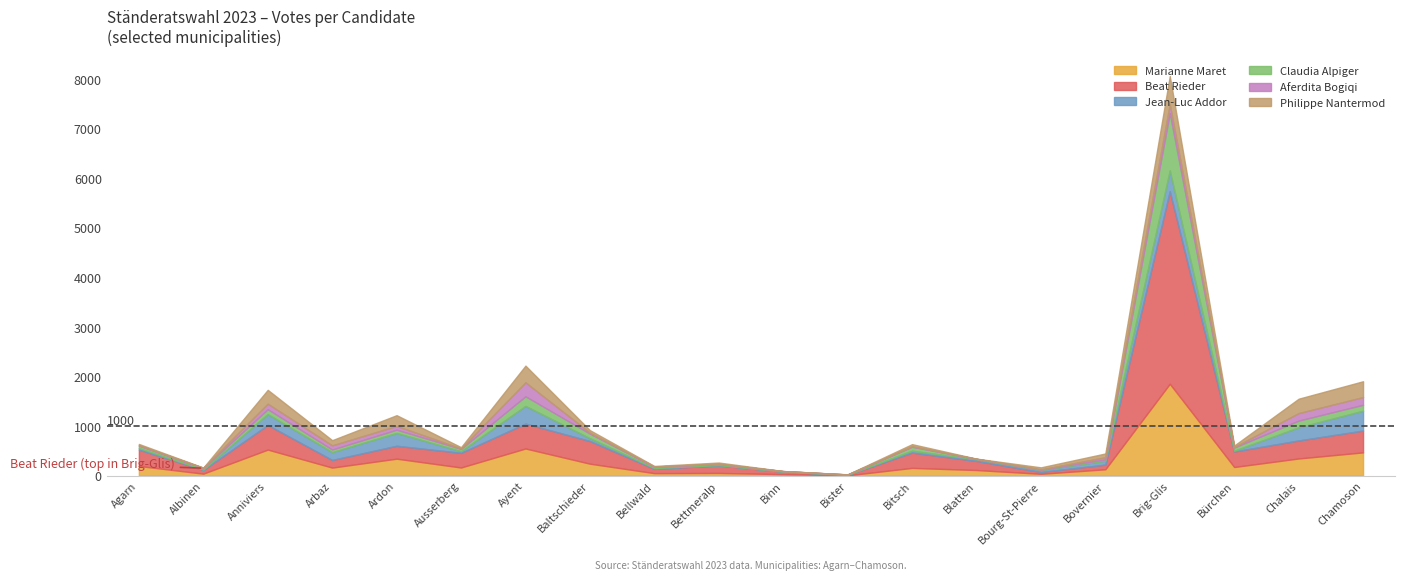

How many lines are shown in the chart?

6